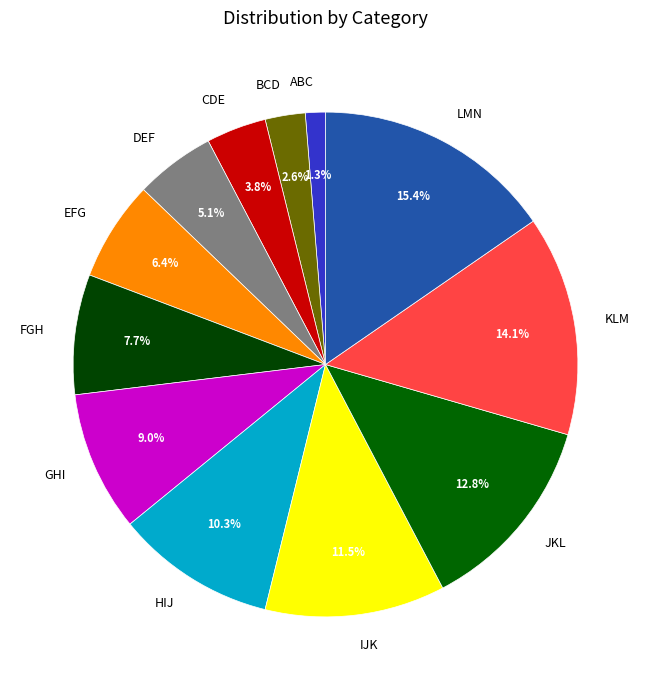

To the nearest percent, what is the combined percentage of DEF and EFG?

12%